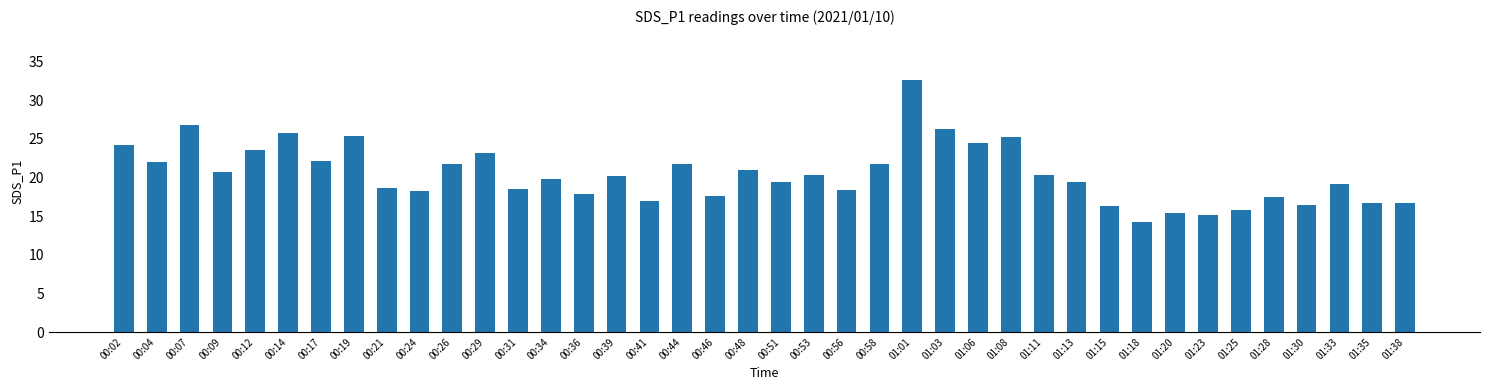

What is the difference between the second highest and second lowest values?

11.6